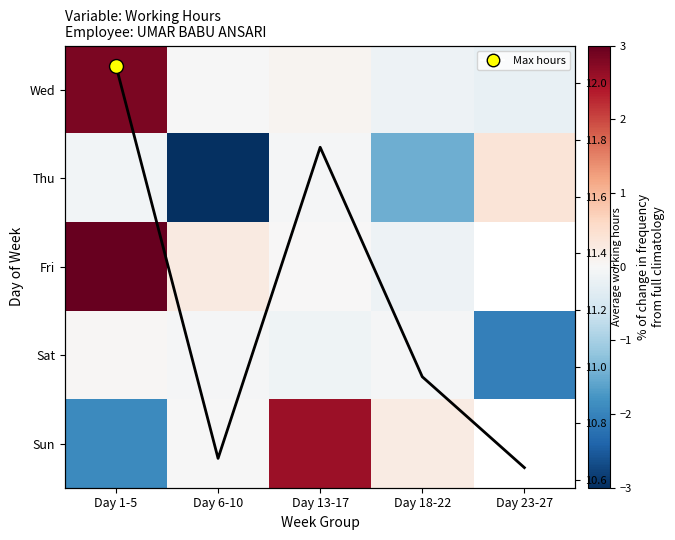

Which category has the lowest value in the Sat series?

Day 23-27